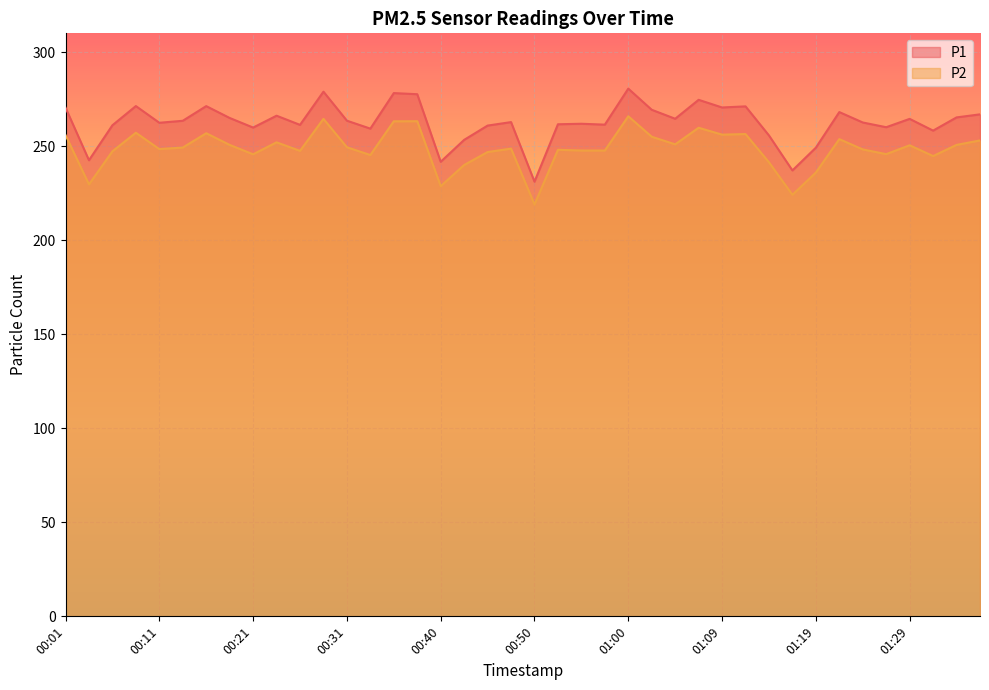

What is the difference between the P1 values at 00:18 and 01:24?

2.4